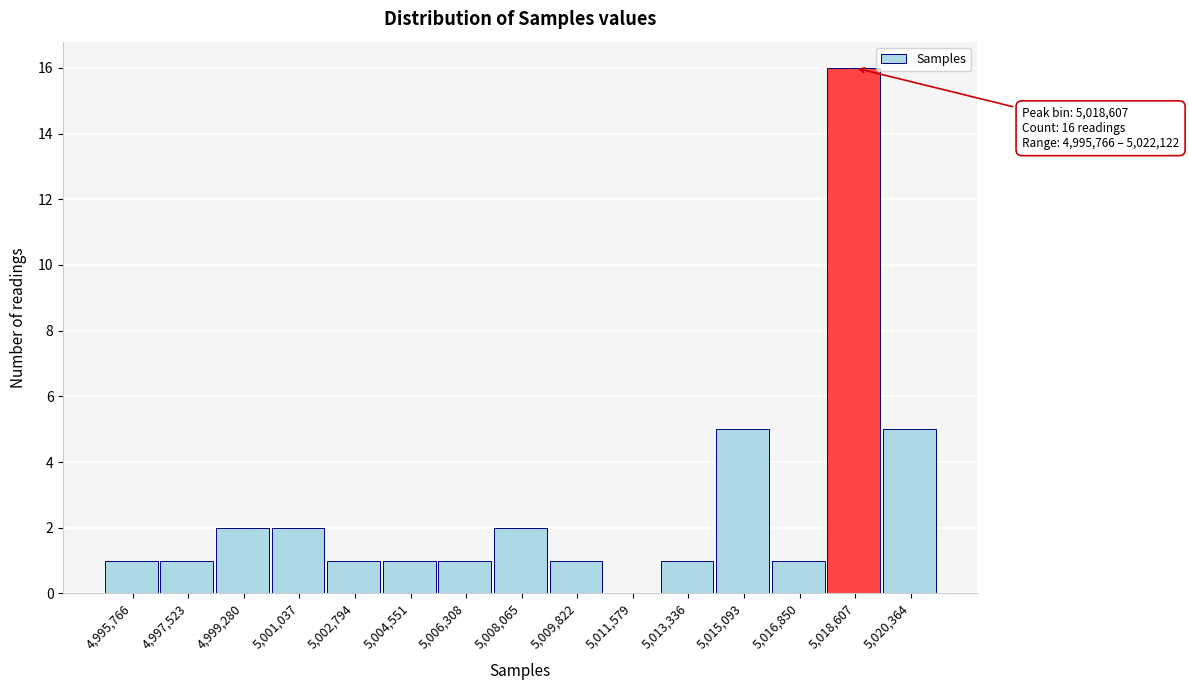

Reading left to right, list all the values displayed in this chart.

4,995,766=1	4,997,523=1	4,999,280=2	5,001,037=2	5,002,794=1	5,004,551=1	5,006,308=1	5,008,065=2	5,009,822=1	5,011,579=0	5,013,336=1	5,015,093=5	5,016,850=1	5,018,607=16	5,020,364=5